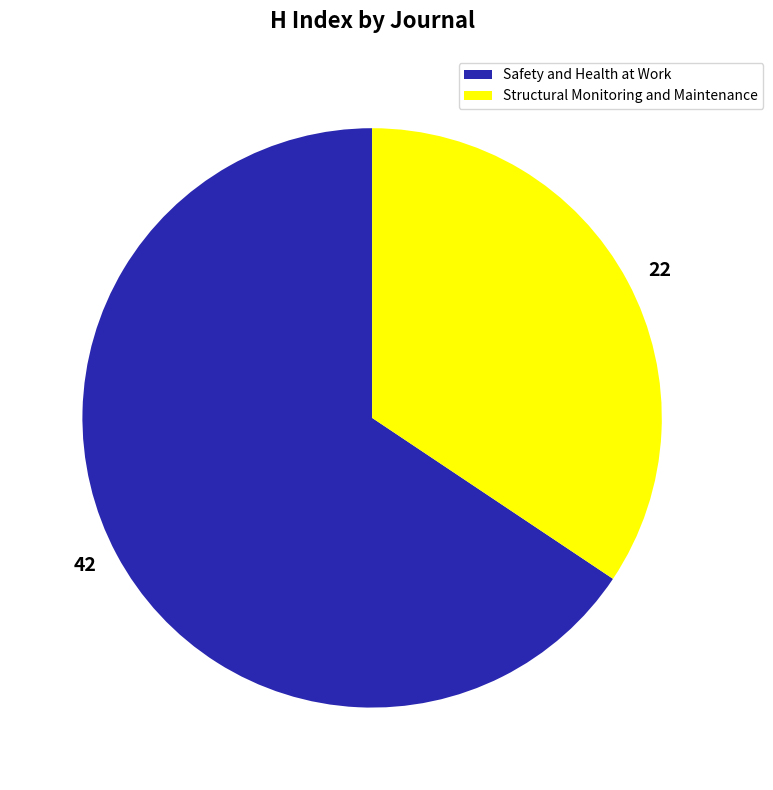

How many slices are in this pie chart?

2